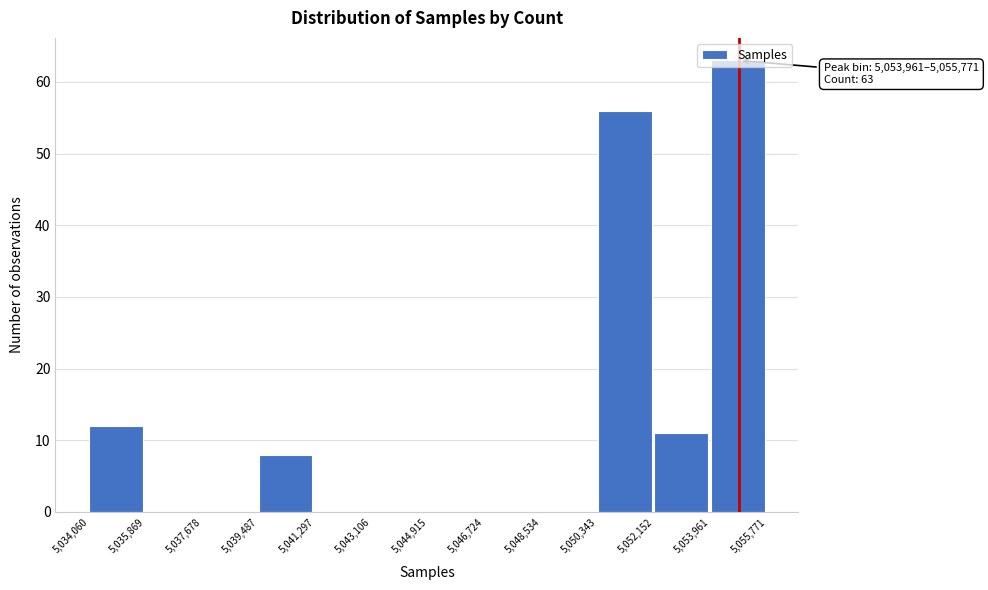

Over which range of the x-axis is the bar tallest?

5,053,961 to 5,055,771